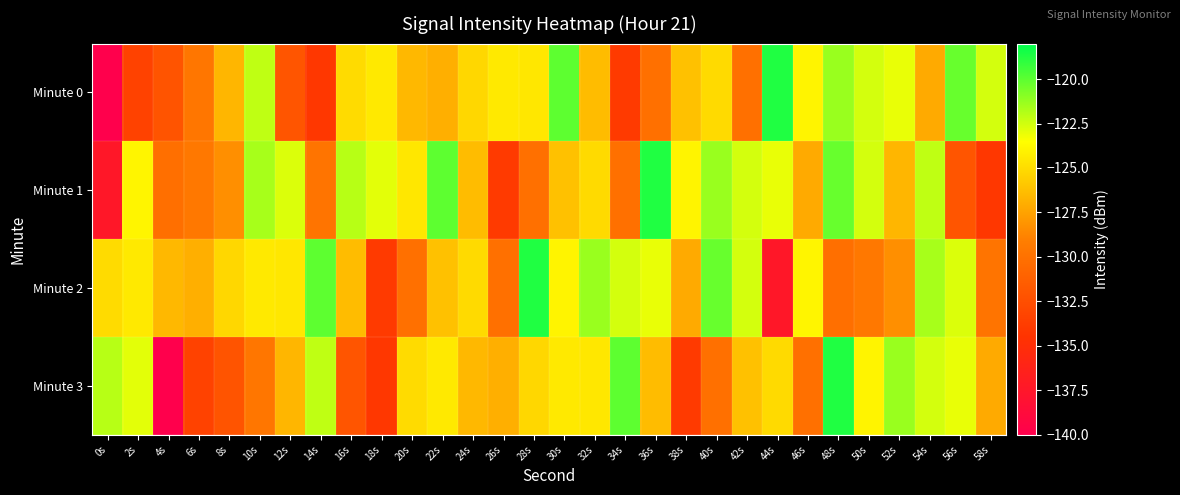

Reading left to right, list all the values displayed in this chart.

Minute 0: 0s=-140.0	2s=-133.4	4s=-132.1	6s=-129.6	8s=-126.6	10s=-122.1	12s=-132.0	14s=-134.2	16s=-125.0	18s=-124.4	20s=-126.5	22s=-126.9	24s=-125.2	26s=-124.4	28s=-124.5	30s=-120.1	32s=-126.3	34s=-133.9	36s=-130.1	38s=-126.2	40s=-125.1	42s=-130.1	44s=-118.7	46s=-123.9	48s=-121.3	50s=-122.6	52s=-123.1	54s=-127.1	56s=-120.2	58s=-122.6
Minute 1: 0s=-137.4	2s=-123.9	4s=-130.2	6s=-129.6	8s=-128.3	10s=-121.6	12s=-122.7	14s=-129.8	16s=-122.0	18s=-122.9	20s=-124.5	22s=-120.1	24s=-126.3	26s=-133.9	28s=-130.1	30s=-126.2	32s=-125.1	34s=-130.1	36s=-118.7	38s=-123.9	40s=-121.3	42s=-122.6	44s=-123.1	46s=-127.1	48s=-120.2	50s=-122.6	52s=-126.6	54s=-122.1	56s=-132.0	58s=-134.2
Minute 2: 0s=-125.0	2s=-124.4	4s=-126.5	6s=-126.9	8s=-125.2	10s=-124.4	12s=-124.5	14s=-120.1	16s=-126.3	18s=-133.9	20s=-130.1	22s=-126.2	24s=-125.1	26s=-130.1	28s=-118.7	30s=-123.9	32s=-121.3	34s=-122.6	36s=-123.1	38s=-127.1	40s=-120.2	42s=-122.6	44s=-137.4	46s=-123.9	48s=-130.2	50s=-129.6	52s=-128.3	54s=-121.6	56s=-122.7	58s=-129.8
Minute 3: 0s=-122.0	2s=-122.9	4s=-140.0	6s=-133.4	8s=-132.1	10s=-129.6	12s=-126.6	14s=-122.1	16s=-132.0	18s=-134.2	20s=-125.0	22s=-124.4	24s=-126.5	26s=-126.9	28s=-125.2	30s=-124.4	32s=-124.5	34s=-120.1	36s=-126.3	38s=-133.9	40s=-130.1	42s=-126.2	44s=-125.1	46s=-130.1	48s=-118.7	50s=-123.9	52s=-121.3	54s=-122.6	56s=-123.1	58s=-127.1